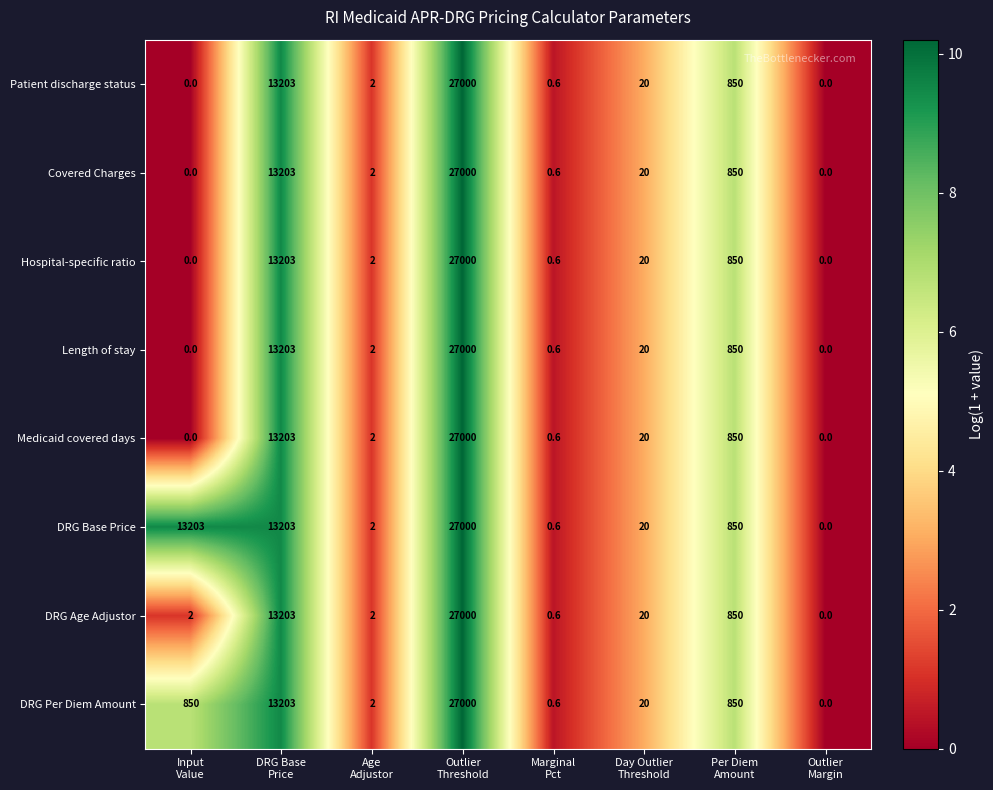

What is the difference between the maximum and minimum values in the Patient discharge status series?

27000.0